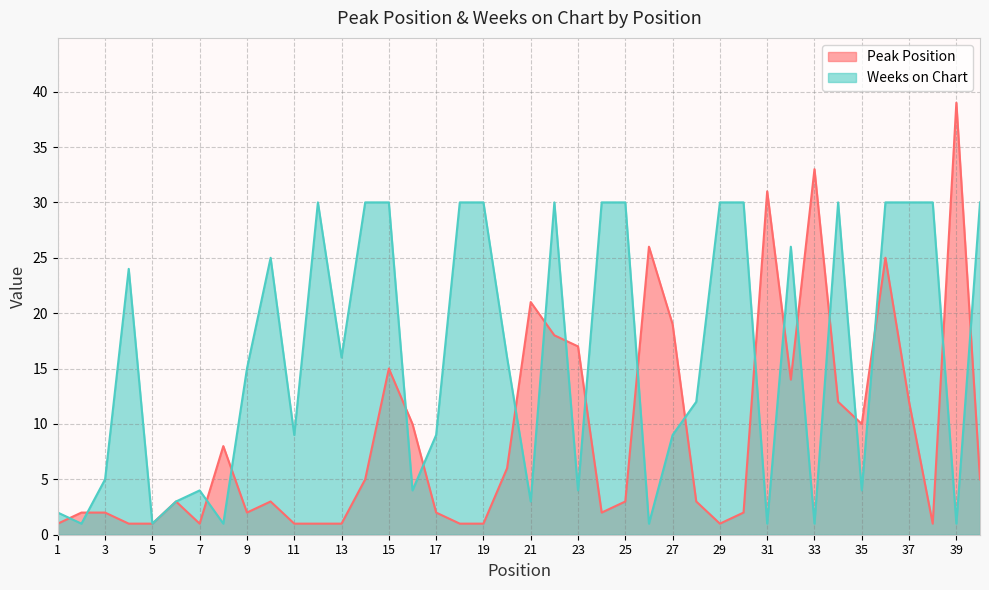

What is the lowest value of the Weeks on Chart series?

1